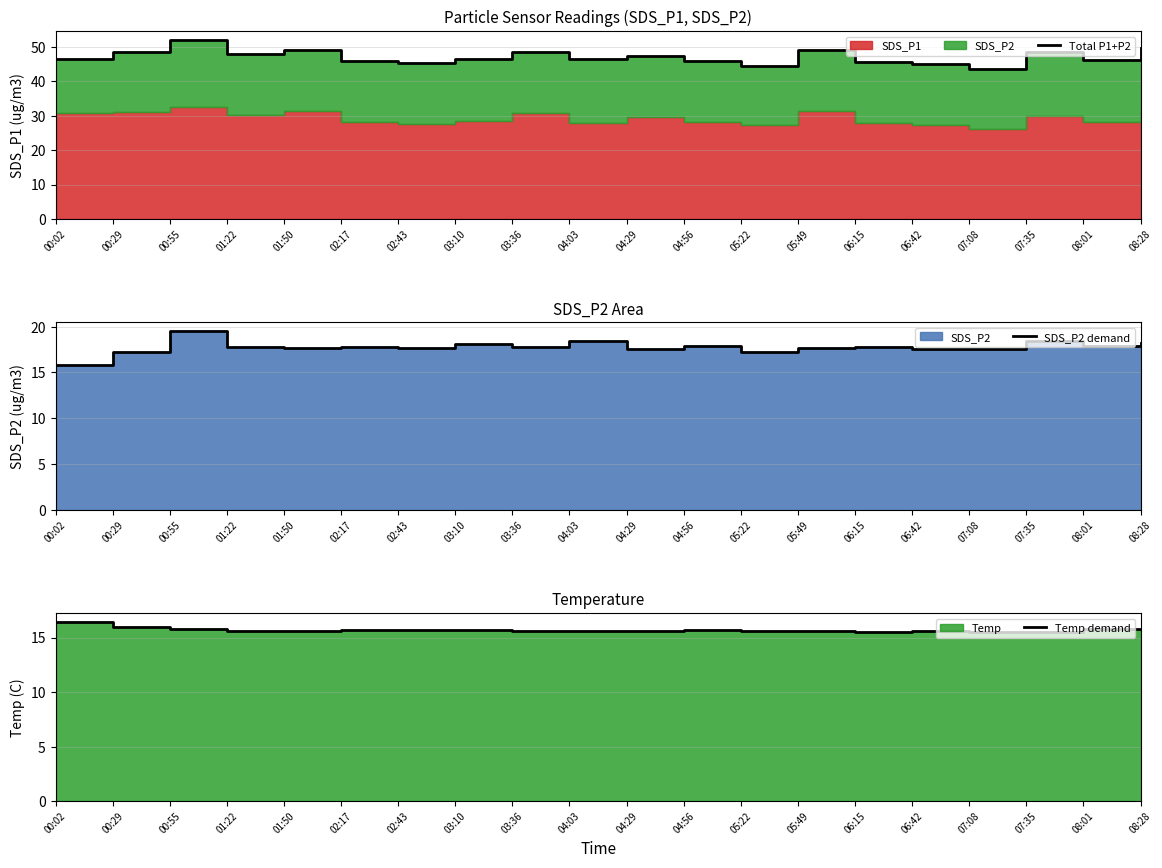

How many interior local peaks does the SDS_P2 demand series have?

7